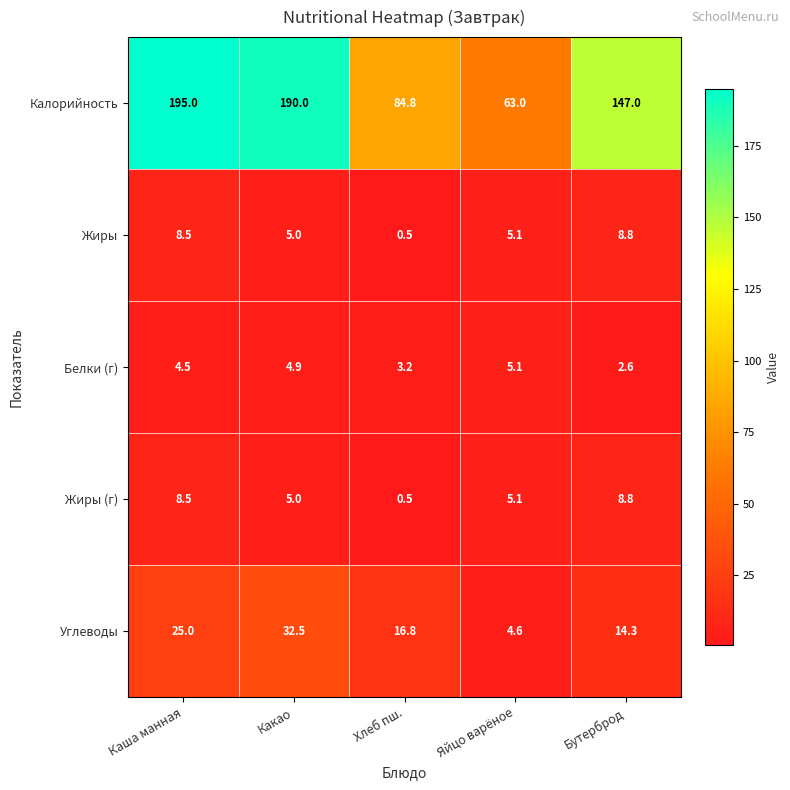

Read the Углеводы value at Яйцо варёное.

4.6